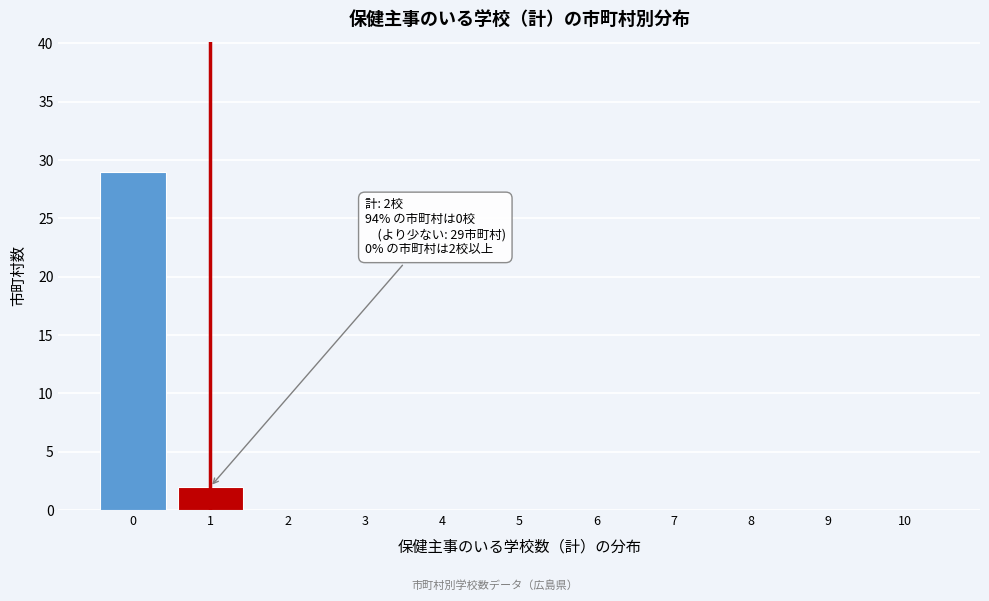

Reading left to right, what are all the values shown in this chart?

0=29	1=2	2=0	3=0	4=0	5=0	6=0	7=0	8=0	9=0	10=0